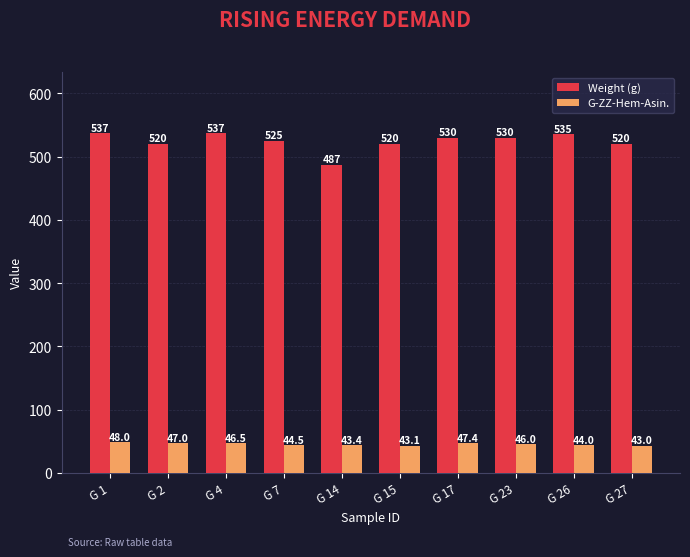

What is the sum of the Weight (g) values at G 23 and G 7?

1055.0